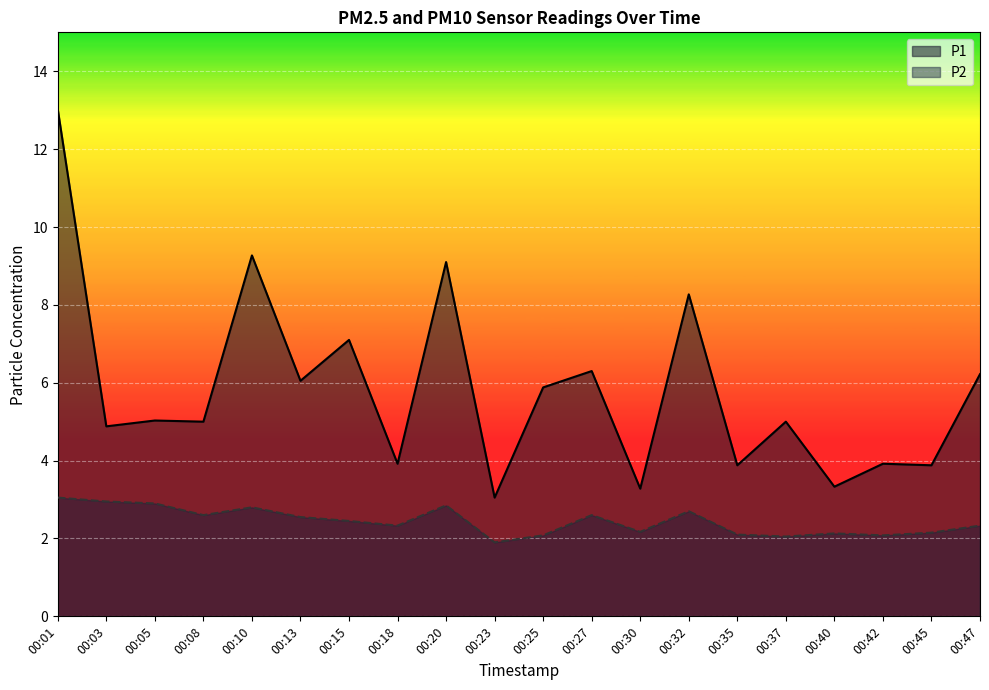

What is the difference between the highest and lowest values at 00:27?

3.7